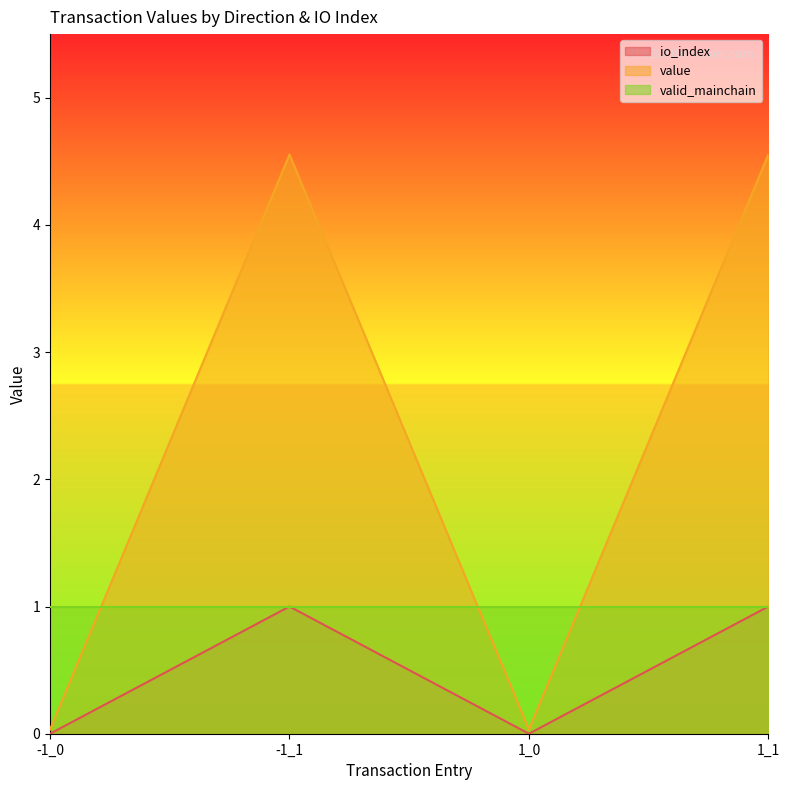

What is the difference between the value values at -1_1 and -1_0?

4.5